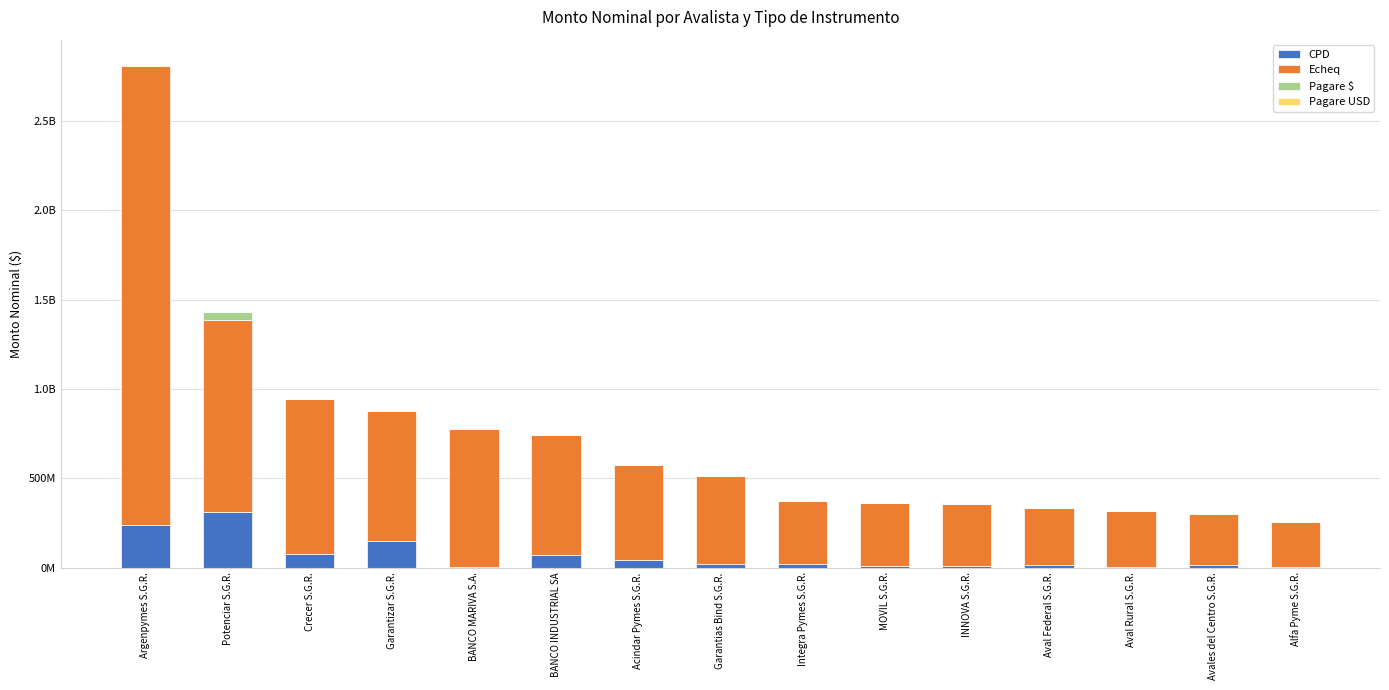

What are all the series names shown in the legend?

CPD, Echeq, Pagare $, Pagare USD